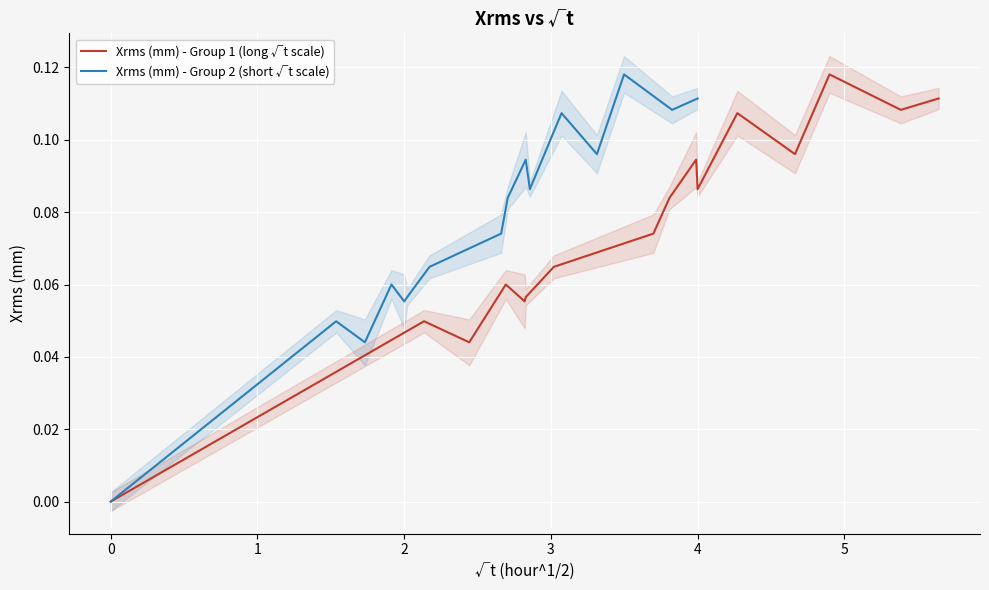

Is this an area chart (filled region under the line)?

No